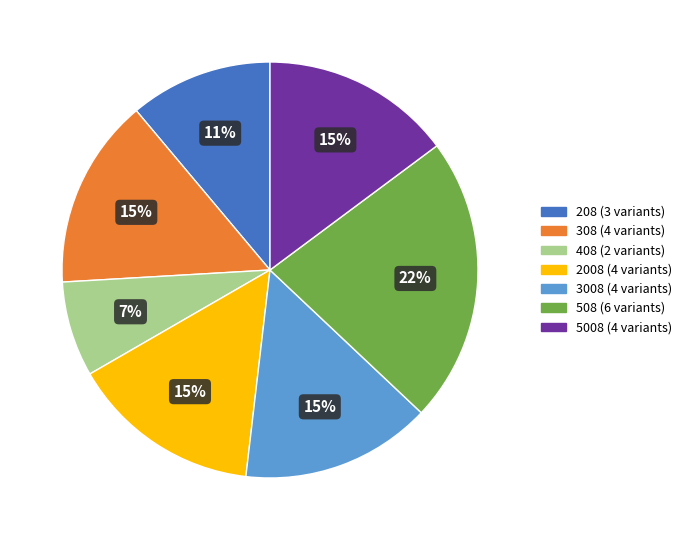

To the nearest percent, what is the average slice percentage?

14%